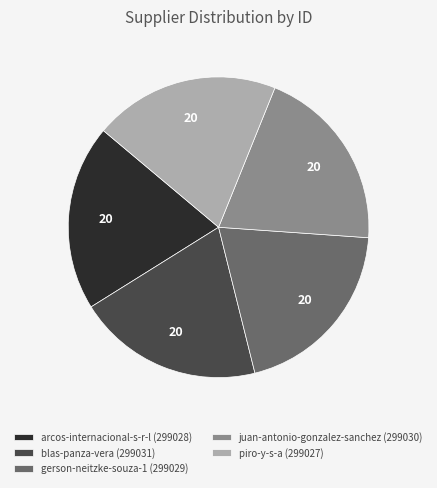

Combined, do arcos-internacional-s-r-l (299028) and piro-y-s-a (299027) account for over 50%?

No